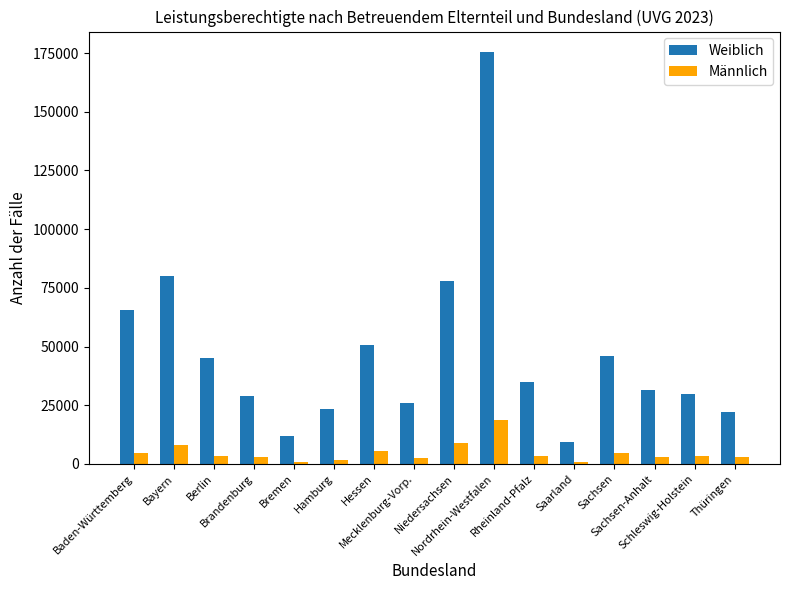

What is the difference between the maximum and minimum values in the Männlich series?

17701